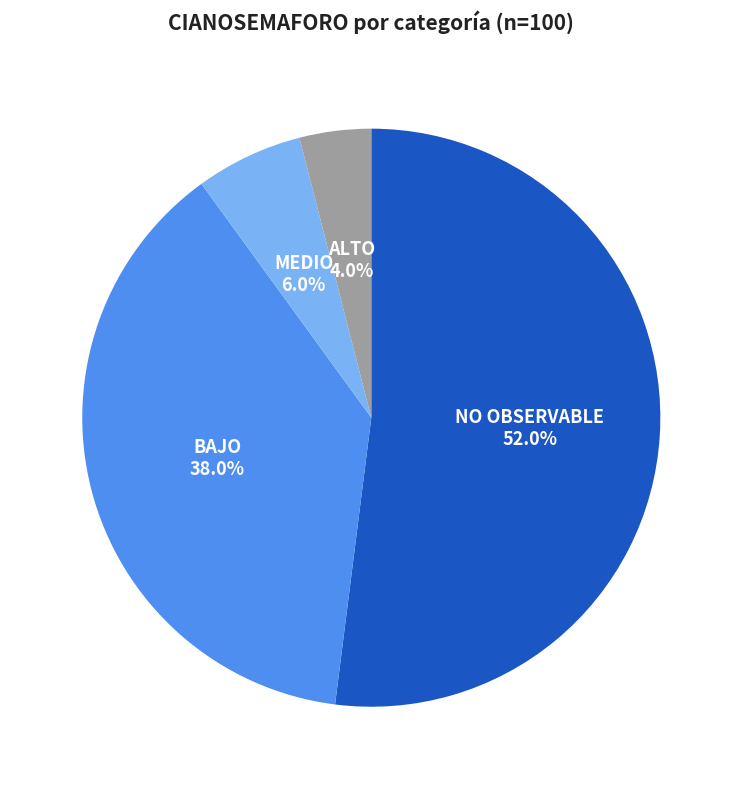

How many segments does this pie chart have?

4